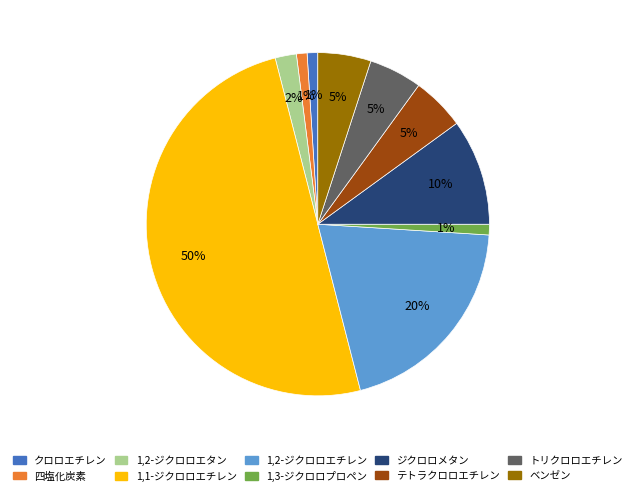

To the nearest percent, what is the average slice percentage?

10%